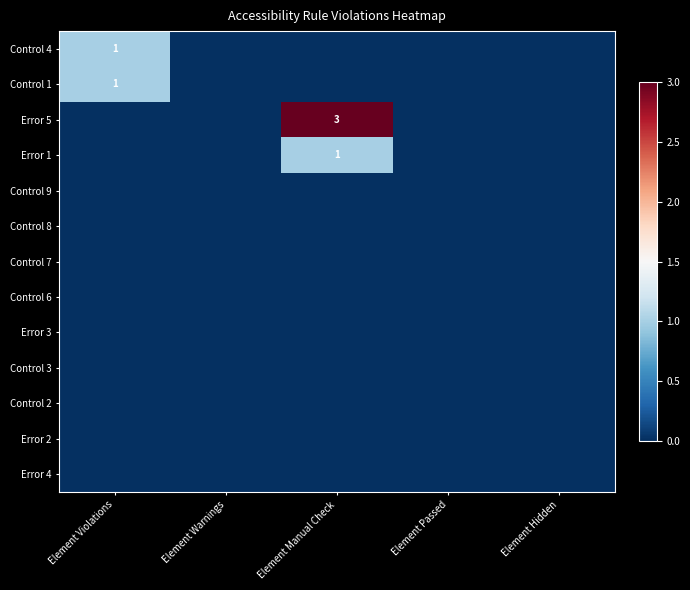

True or false: Error 1 has a value of 0 at Element Passed.

True